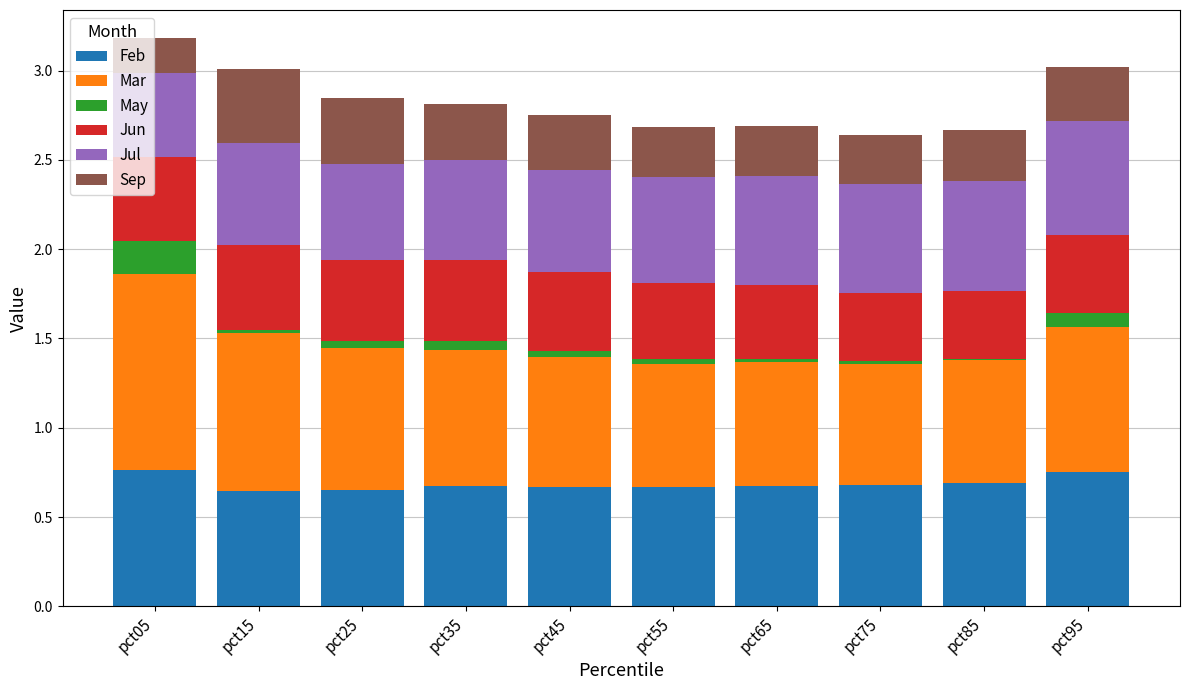

Is it true that Feb equals 0.8 at pct05?

True